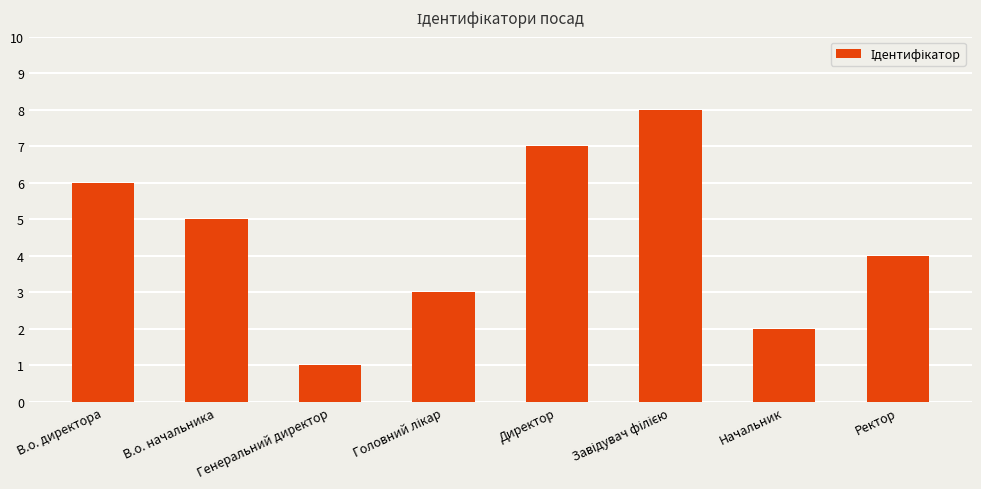

The chart shows a value of 4 at Ректор. True or false?

True